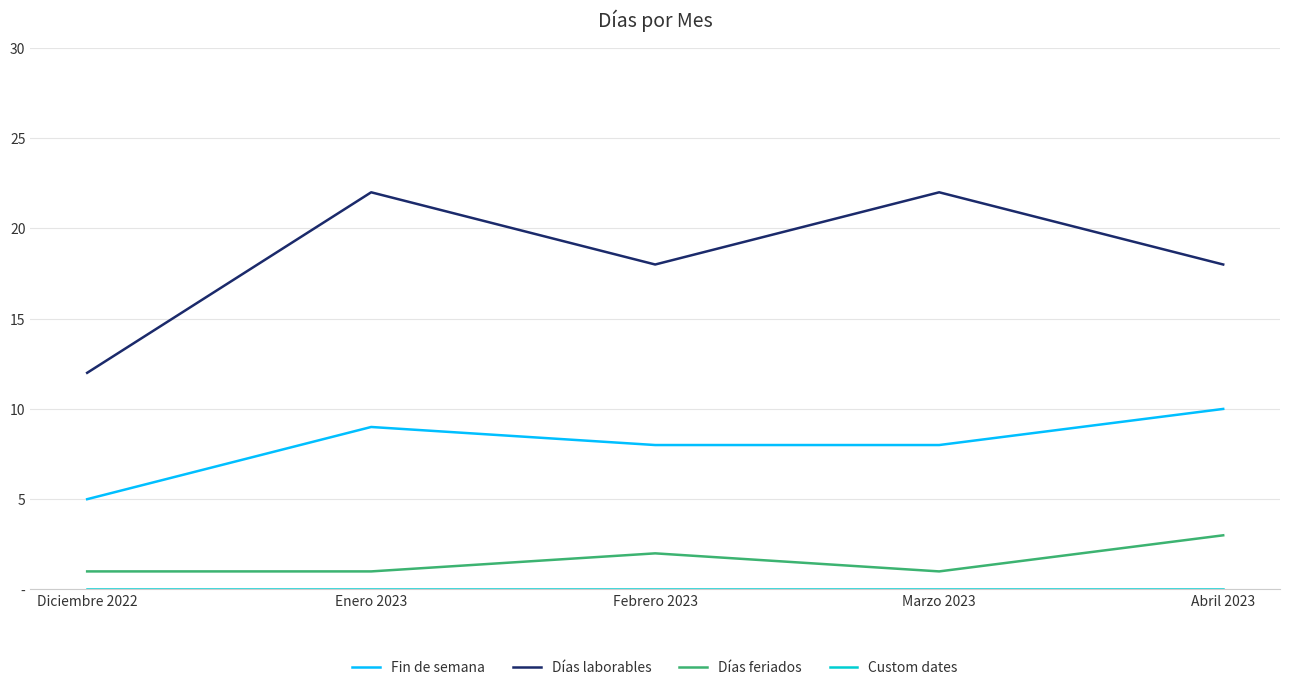

What value does the Días feriados series have at Febrero 2023?

2